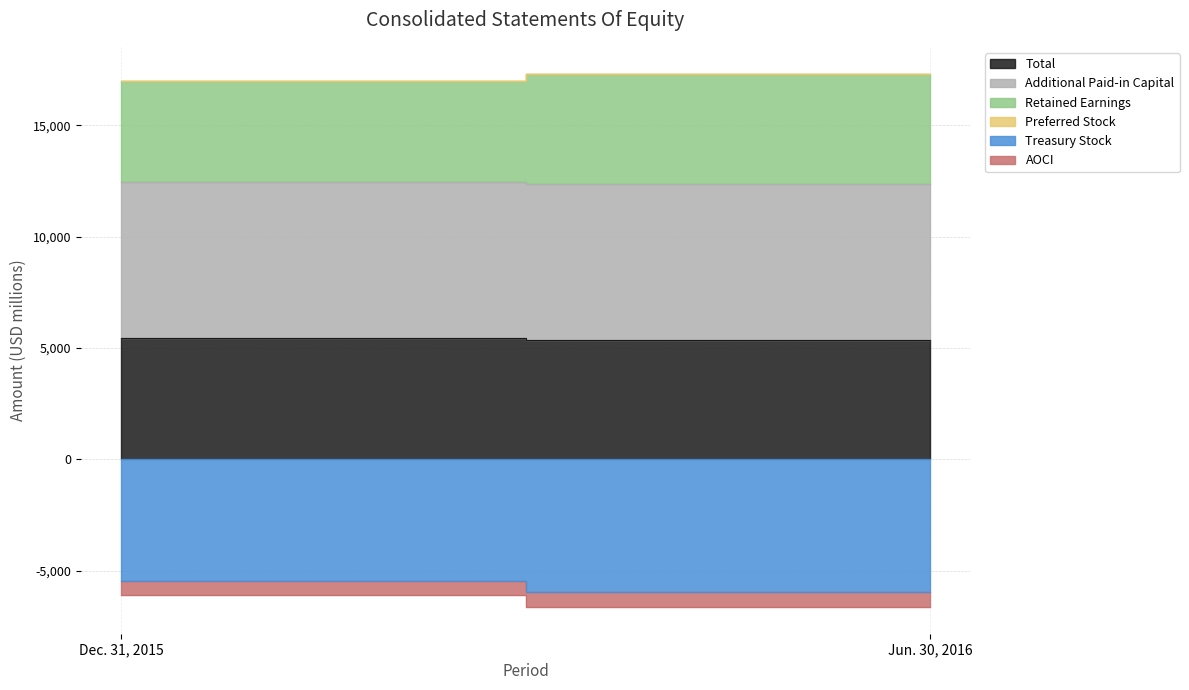

What is the maximum value shown in the chart?

7039